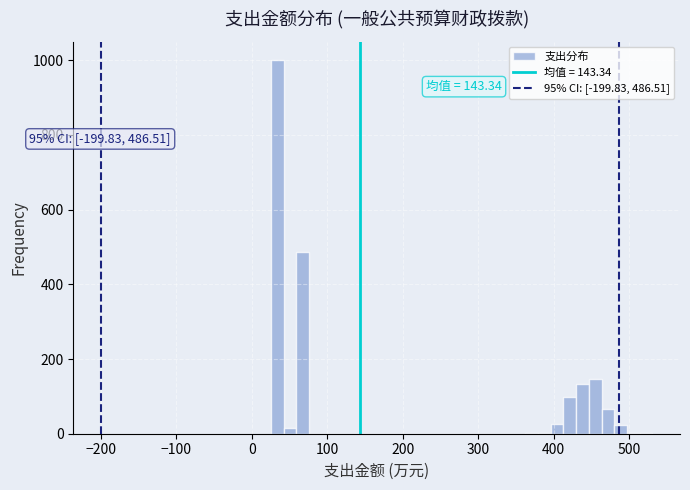

Read against the x-axis, roughly where is the centre of the tallest bar?

30